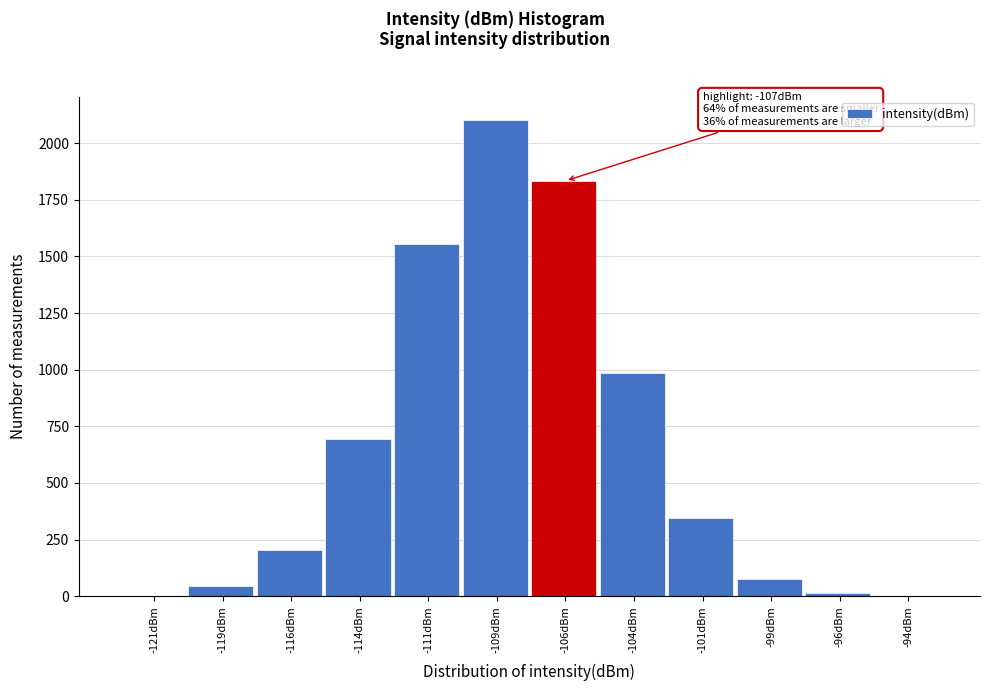

Which range on the x-axis has the tallest bar?

-110.0 to -107.5